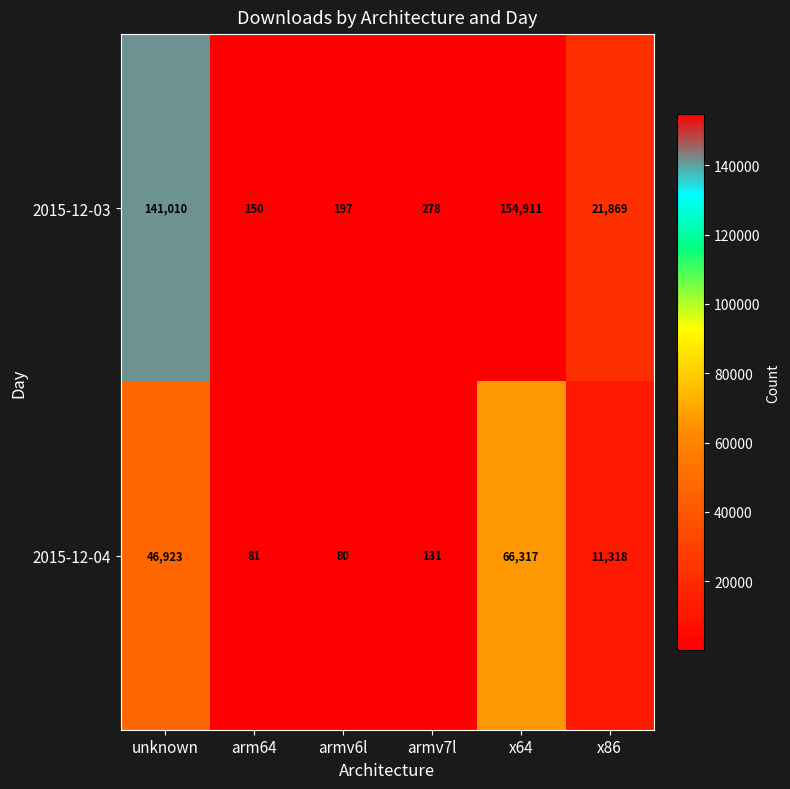

Which series changed the most between unknown and x86?

2015-12-03